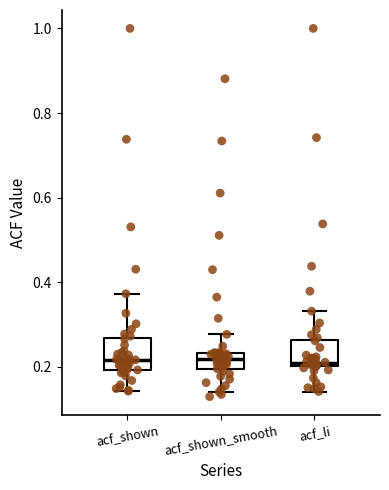

Where does the lower whisker of the box for acf_li end on the y-axis? The values are not printed on the chart, so give them approximately, as read against the axis.

0.14